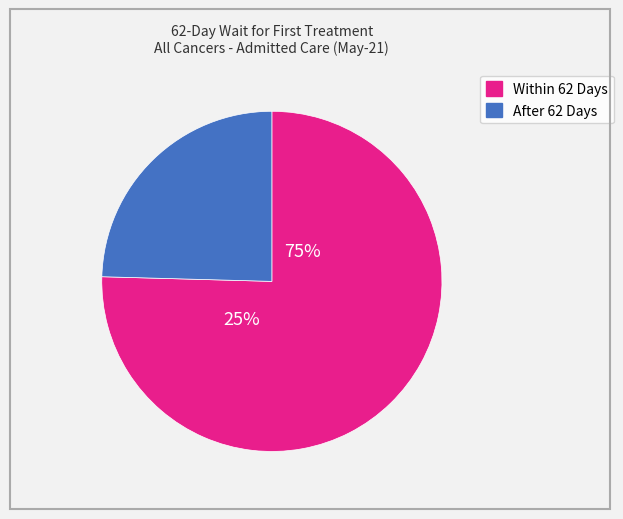

True or false: 18 accounts for 17% of the total.

False